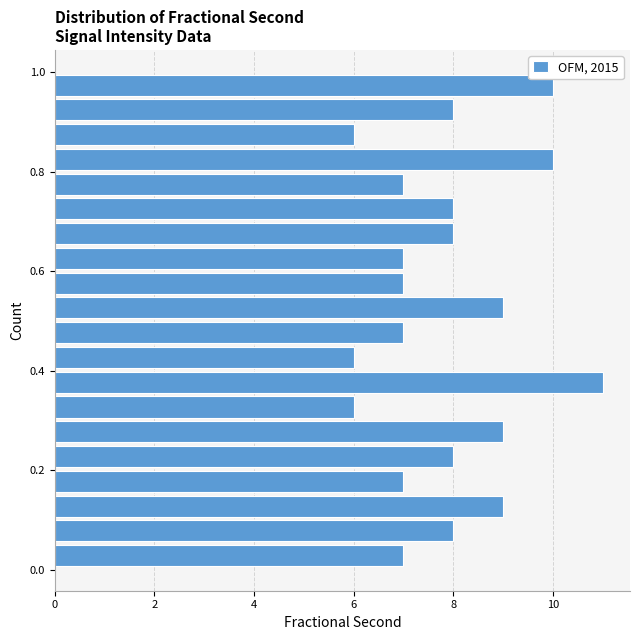

Read against the y-axis, roughly where is the centre of the longest bar?

0.38